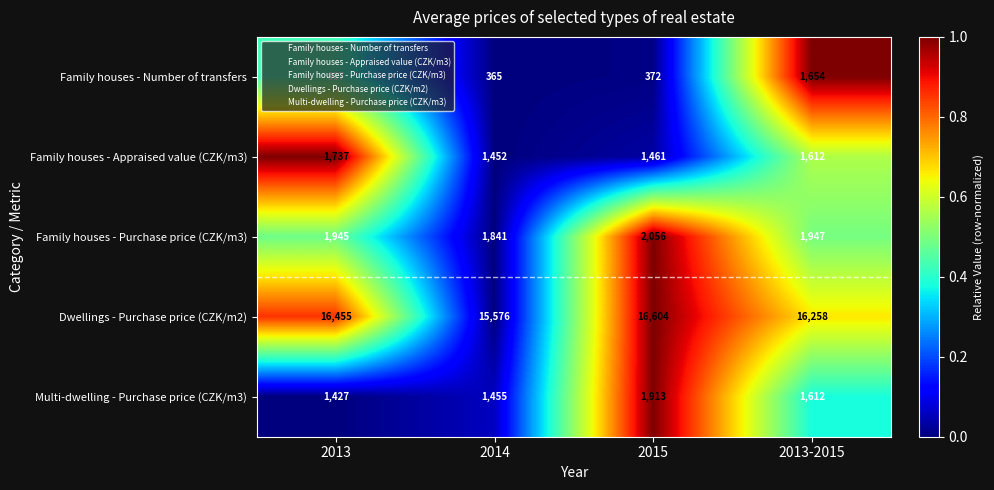

What is the greatest value displayed?

16604